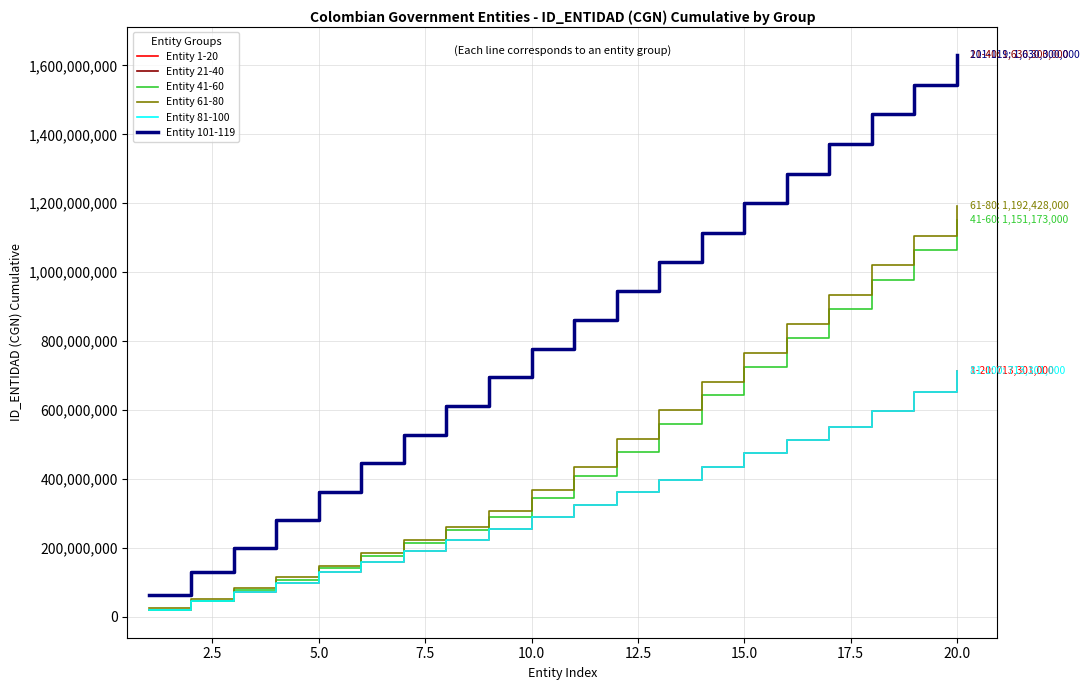

Is this an area chart (filled region under the line)?

No